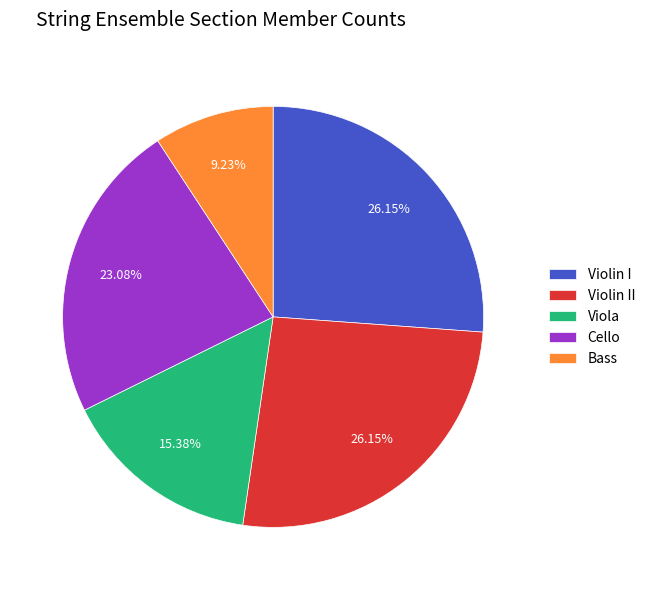

What percentage is the Violin II slice, to the nearest percent?

26%